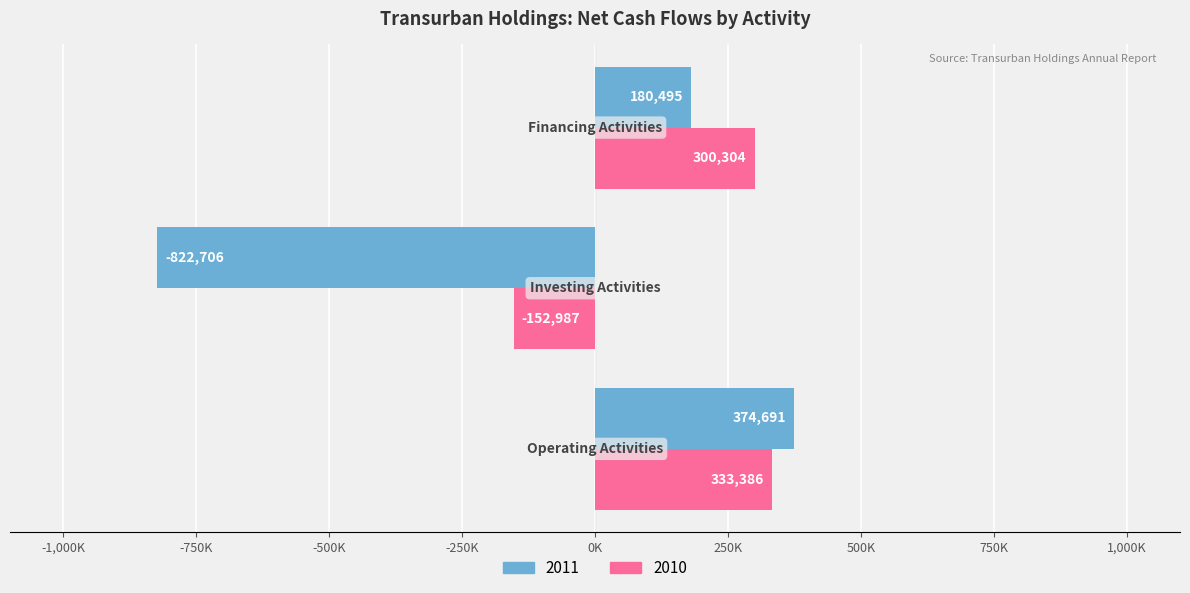

What is the maximum value for 2010?

333386